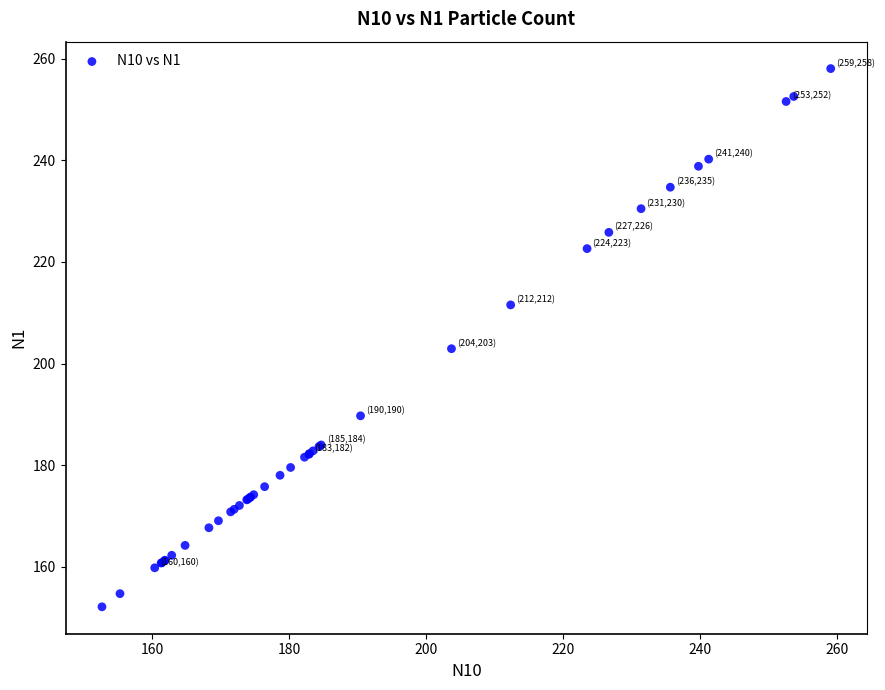

What Y value in the scatter plot is closest to 205?

202.9